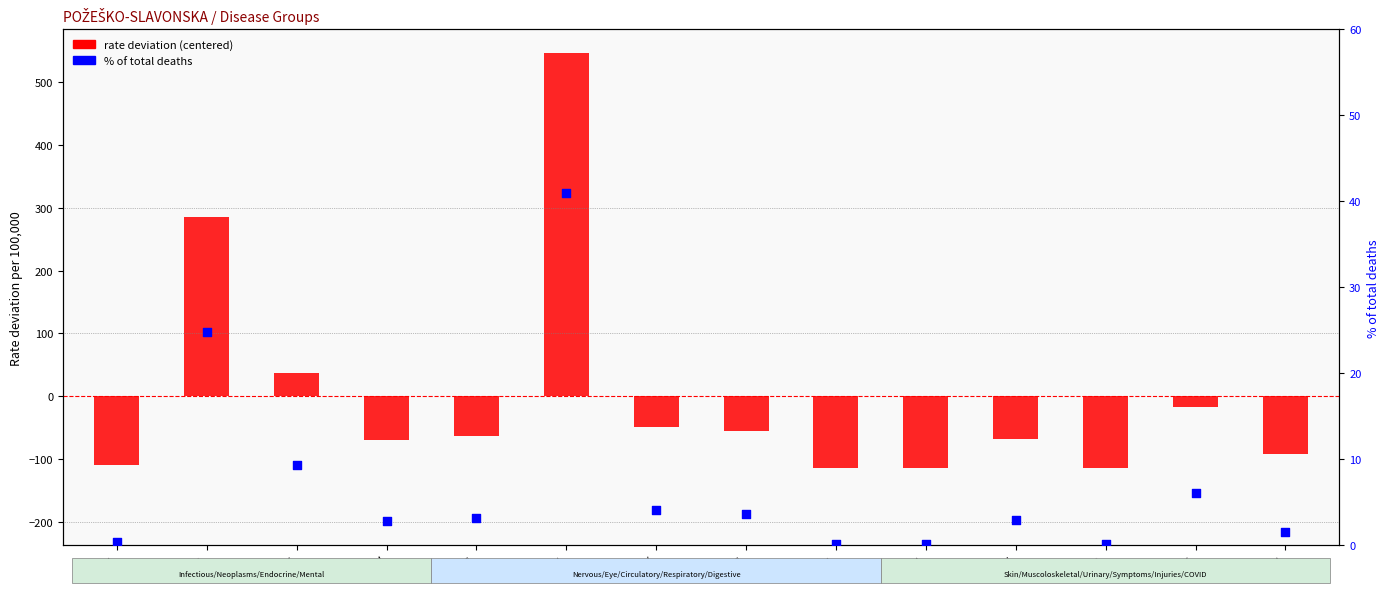

Is the value of rate deviation (centered) at XIV greater than the value of % of total deaths at XXII?

No